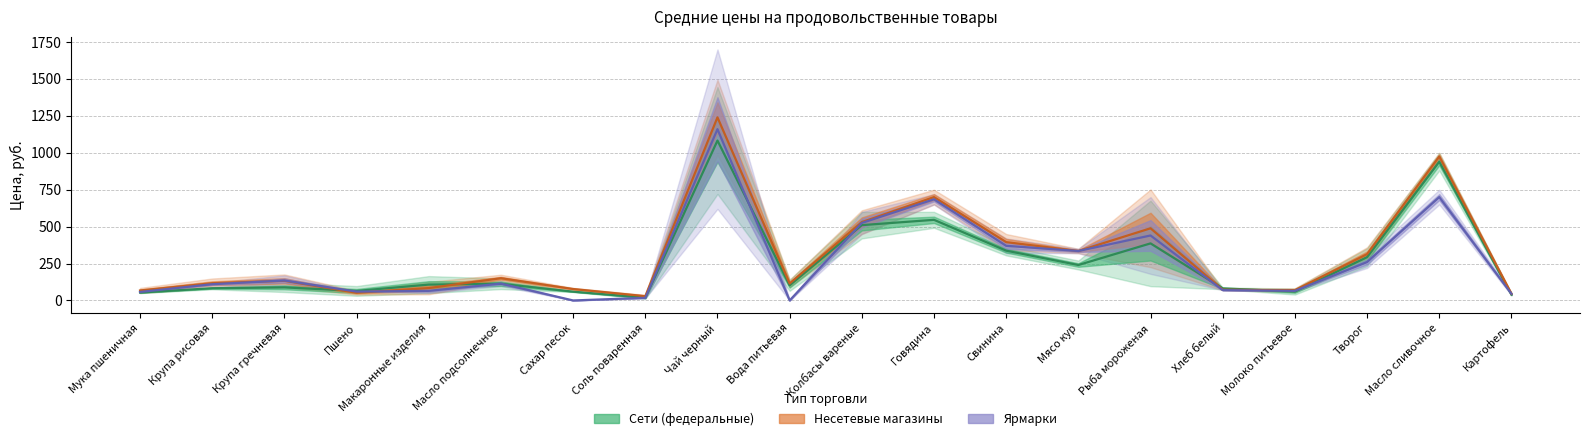

The Несетевые макс series shows 35.2 at Мука пшеничная. True or false?

False